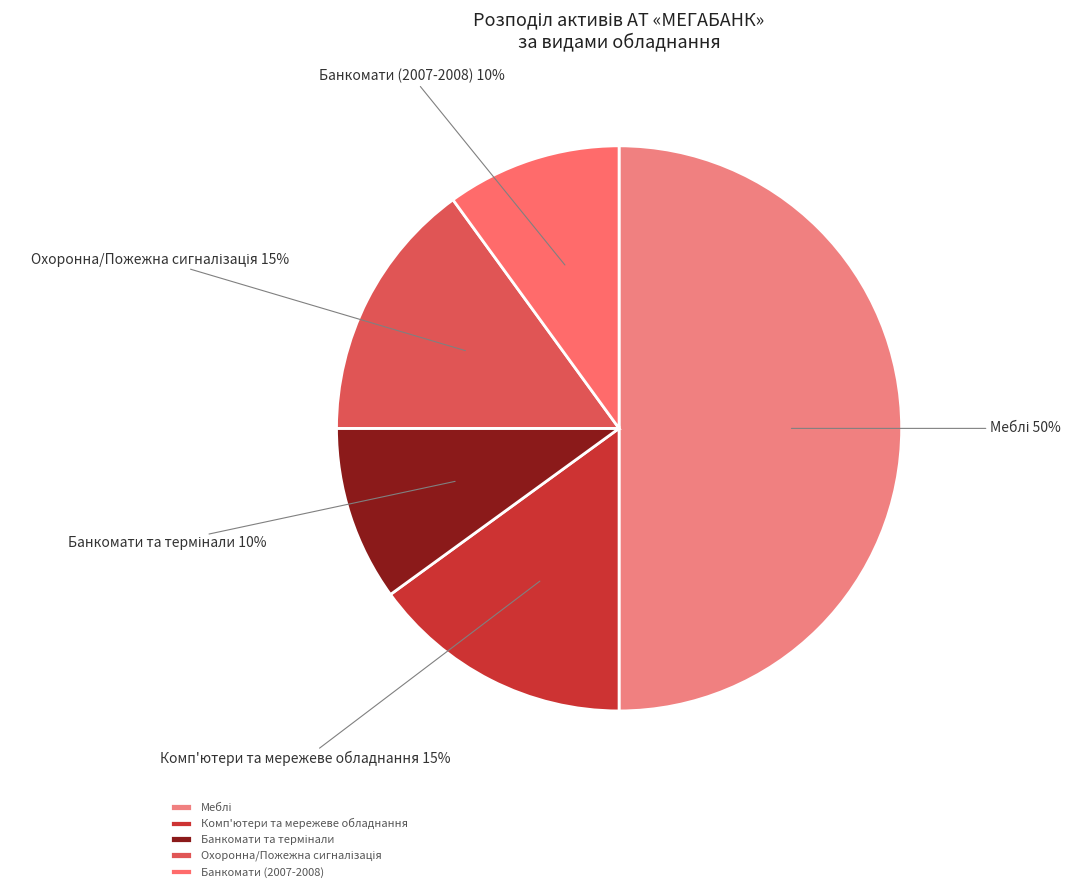

Which has a higher value, Комп'ютери та мережеве обладнання or Банкомати (2007-2008)?

Комп'ютери та мережеве обладнання